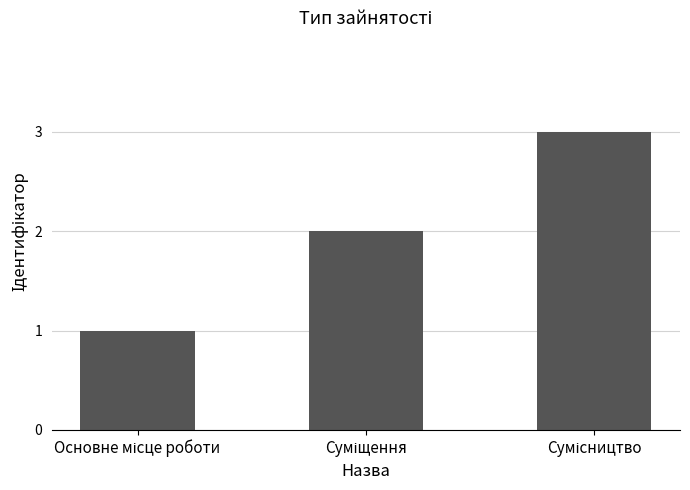

What is the maximum value shown in the chart?

3